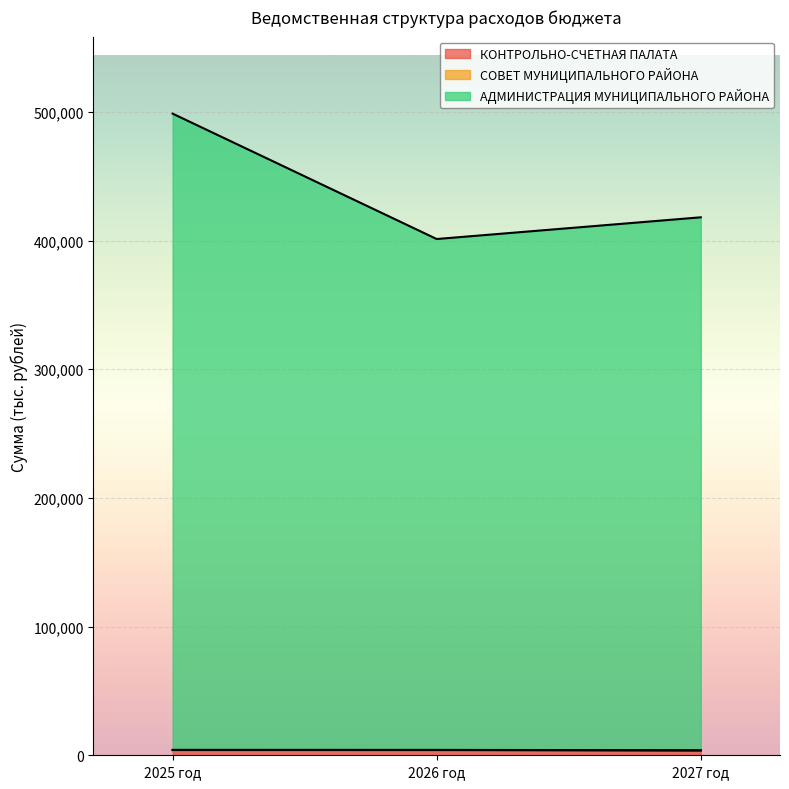

The value of АДМИНИСТРАЦИЯ МУНИЦИПАЛЬНОГО РАЙОНА at 2027 год is 418113.3. True or false?

True